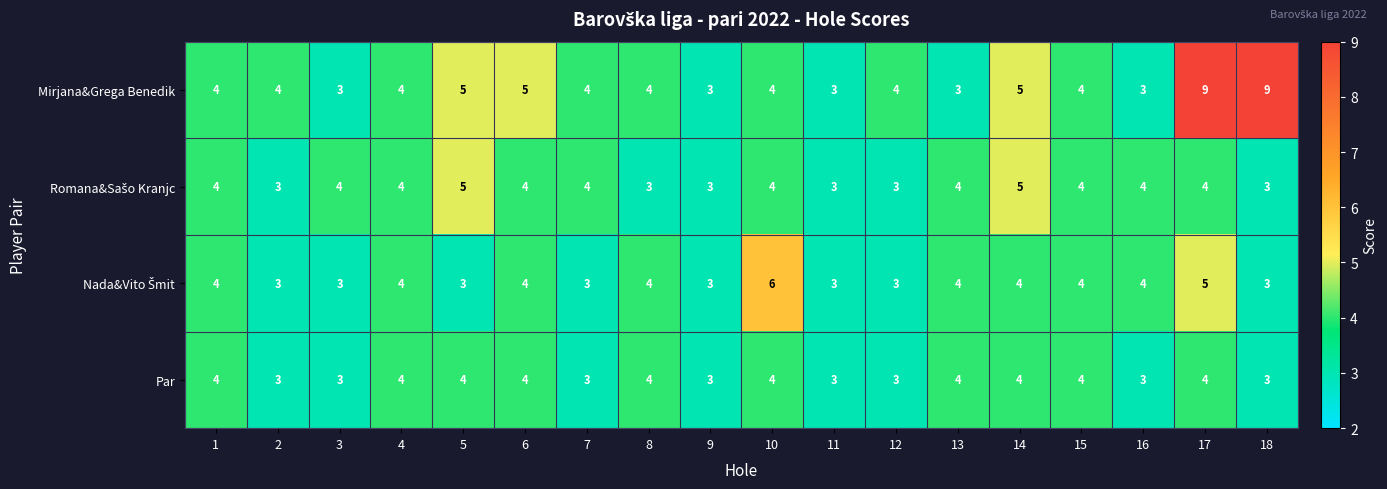

At which category is the sum across all series the highest?

17